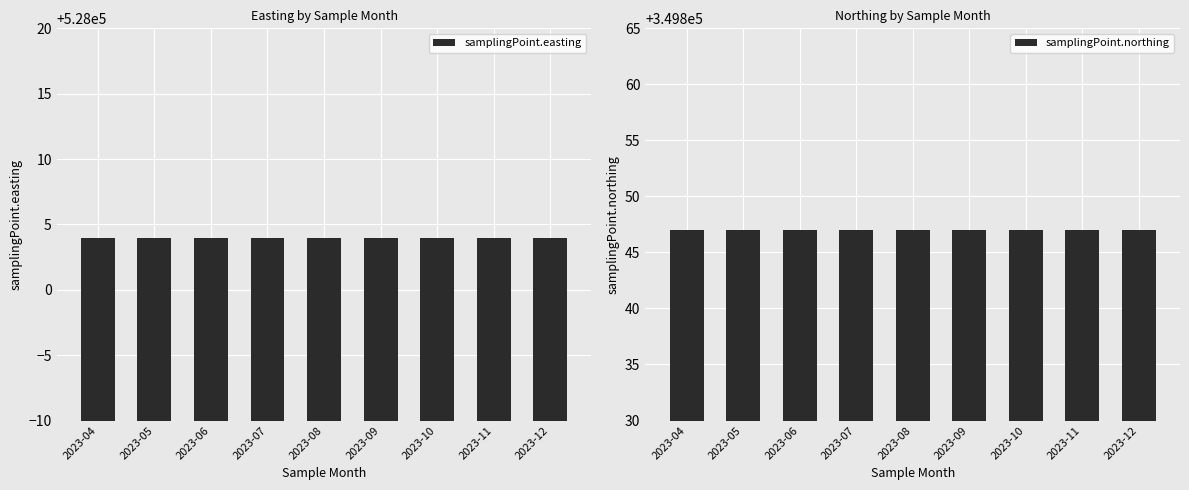

At which category is the sum across all series the highest?

2023-04